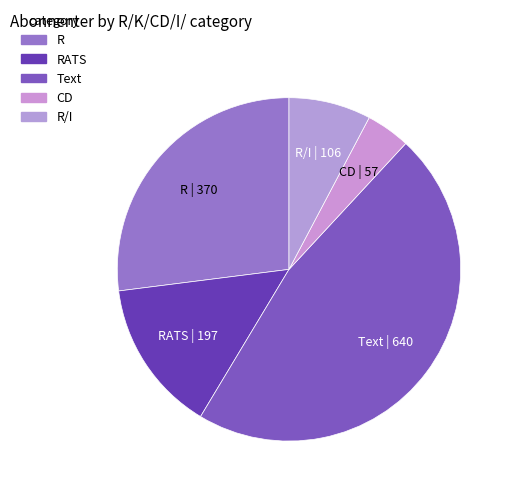

Does any single category account for the majority?

No